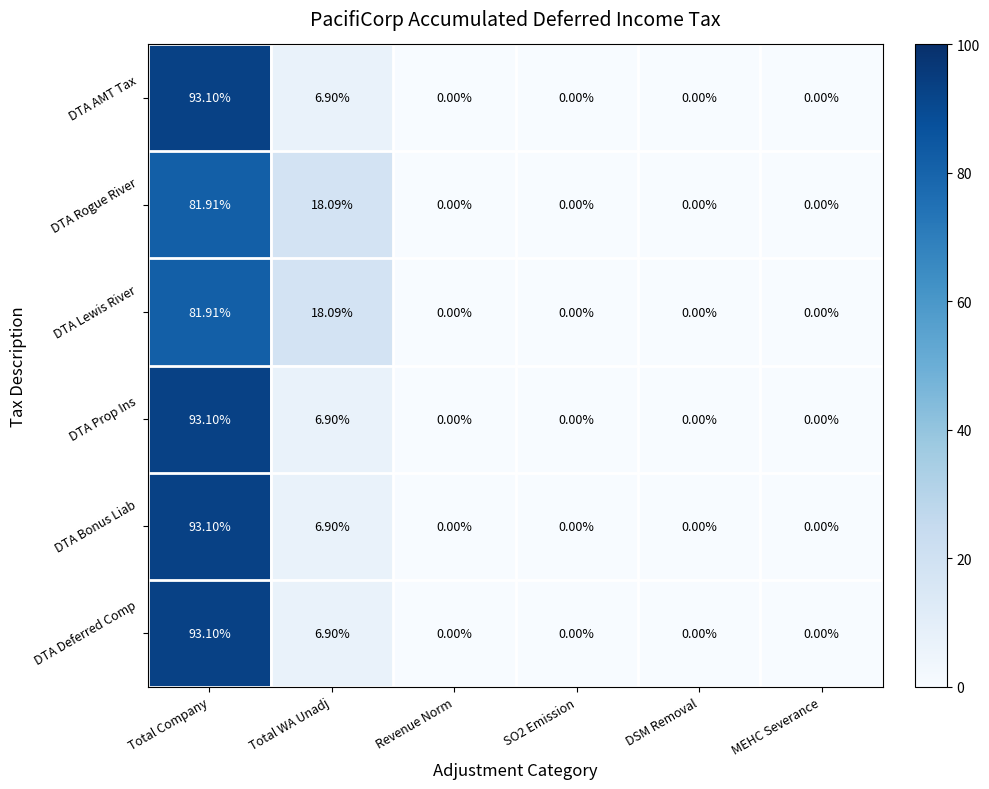

At which label is DTA Prop Ins closest to 46?

Total WA Unadj